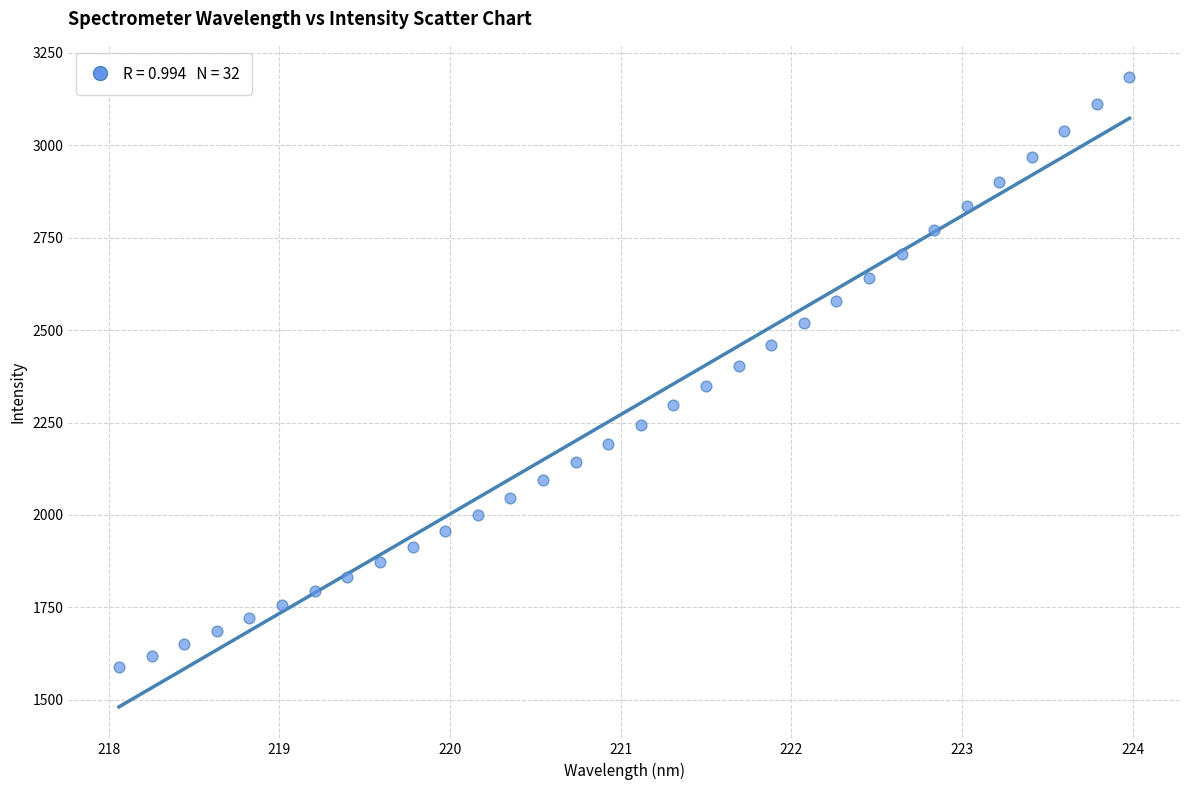

What is the range of X values (max minus min)?

5.9